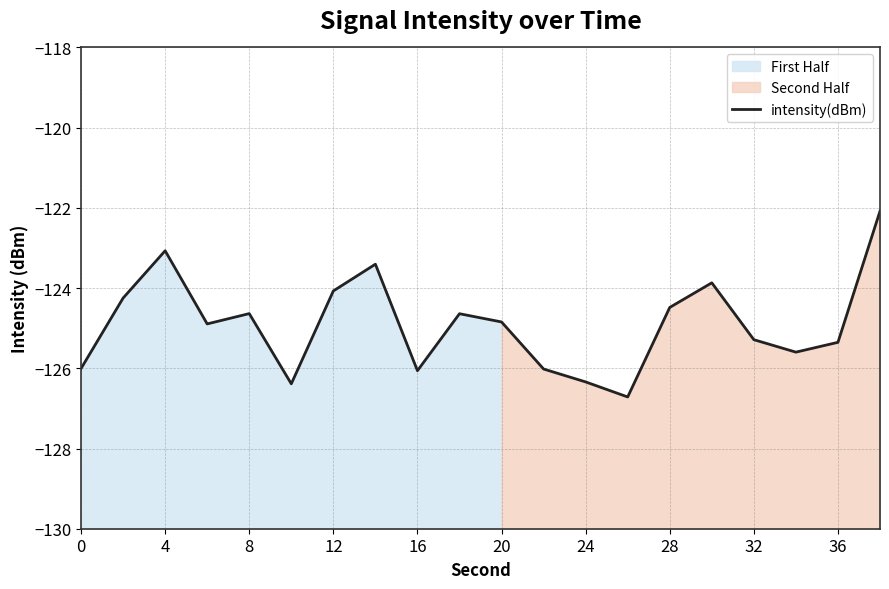

Is it true that intensity(dBm) equals -173.6 at 4?

False